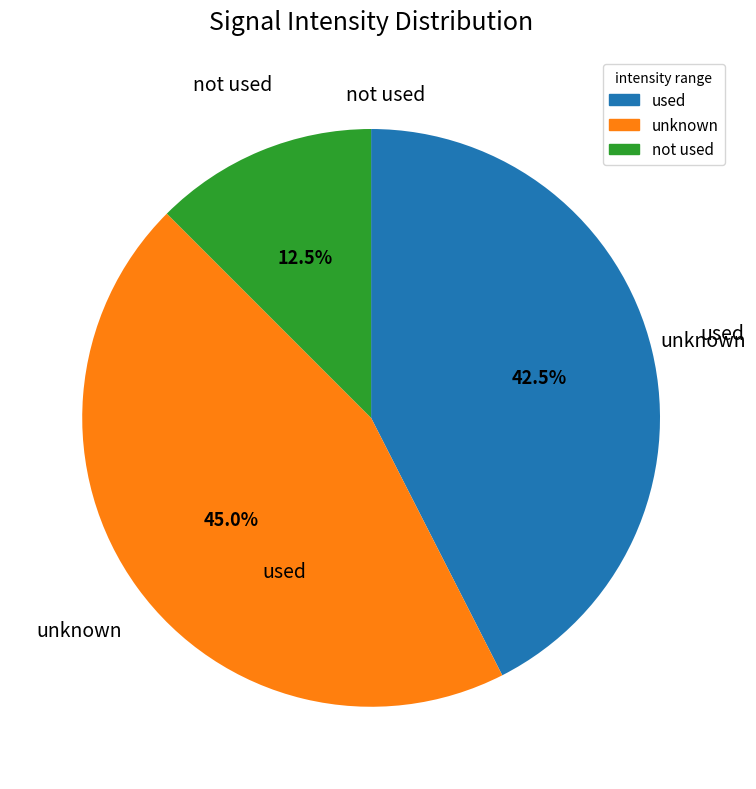

Is there any slice that represents more than half of the pie?

No